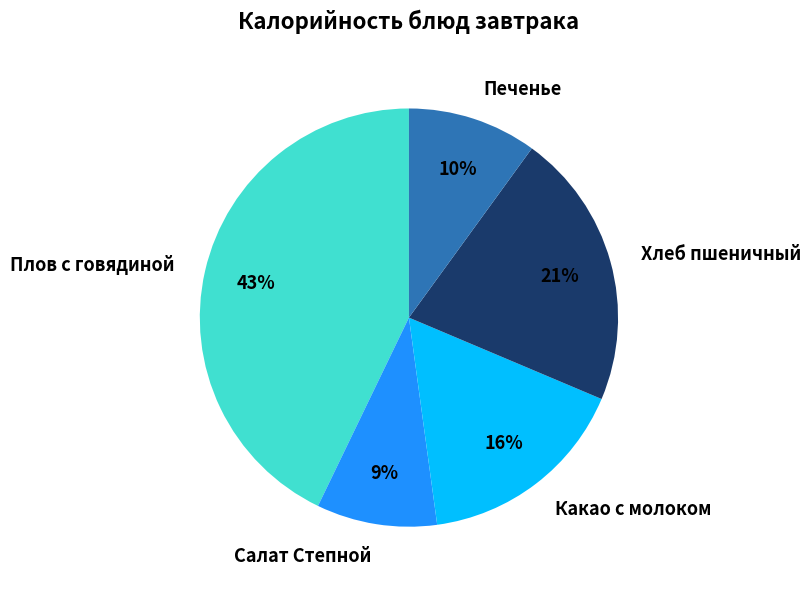

Which category has the smallest portion of the pie?

Салат Степной